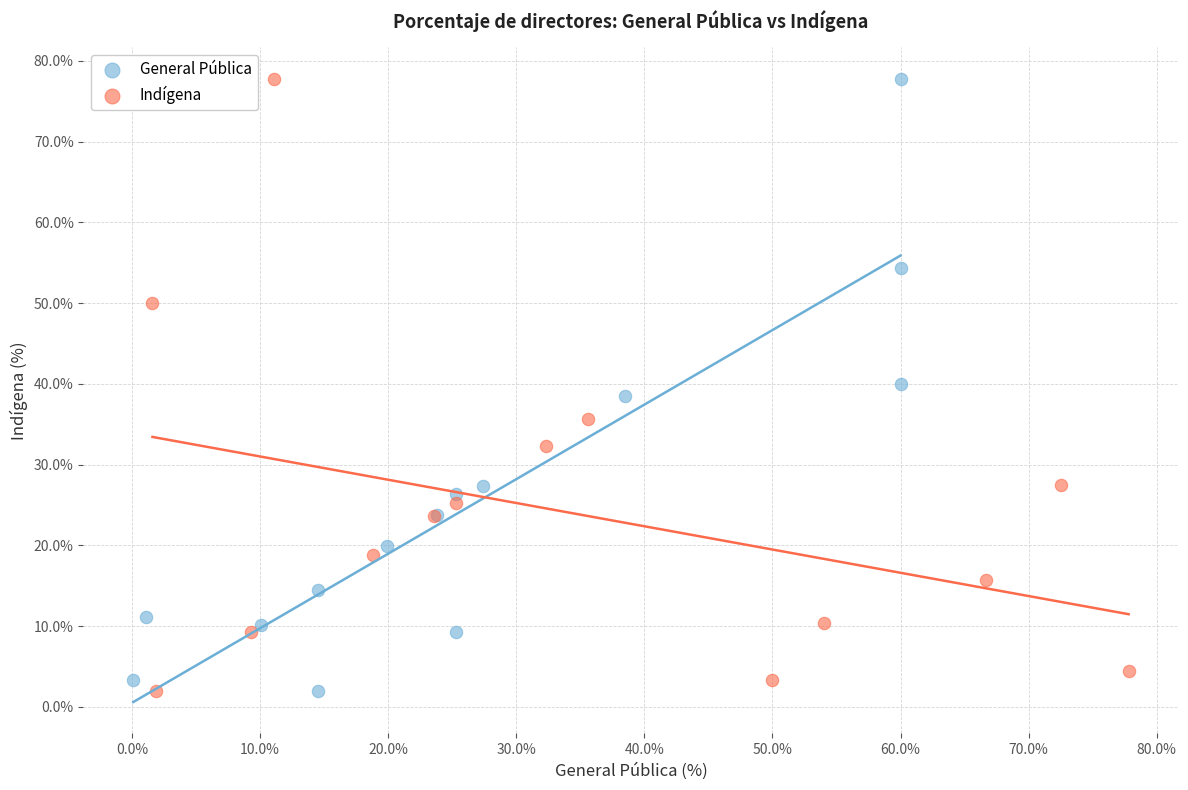

What are all the series names shown in the legend?

General Pública, Indígena